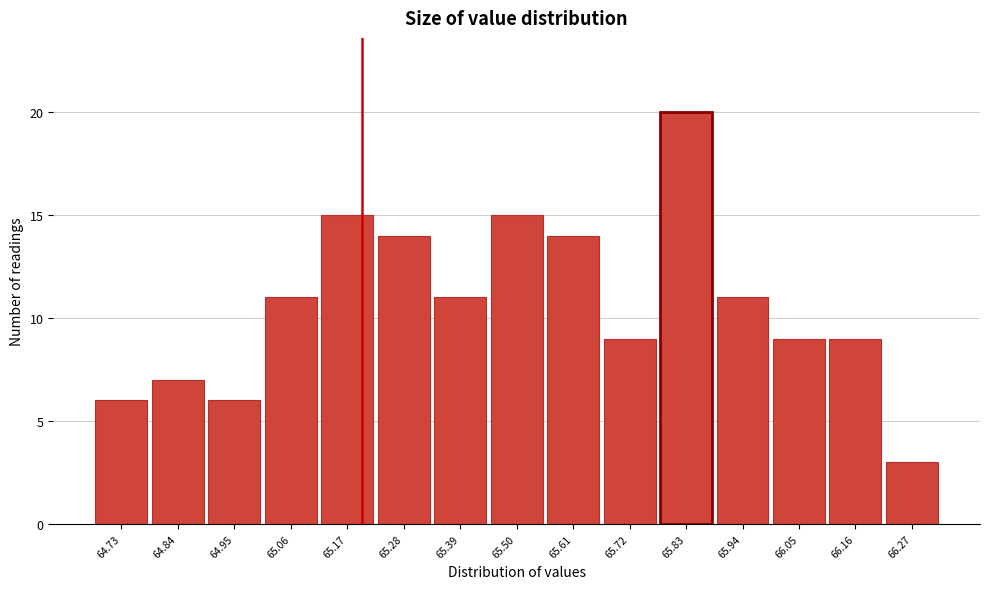

Over which range of the x-axis is the bar tallest?

65.78 to 65.88